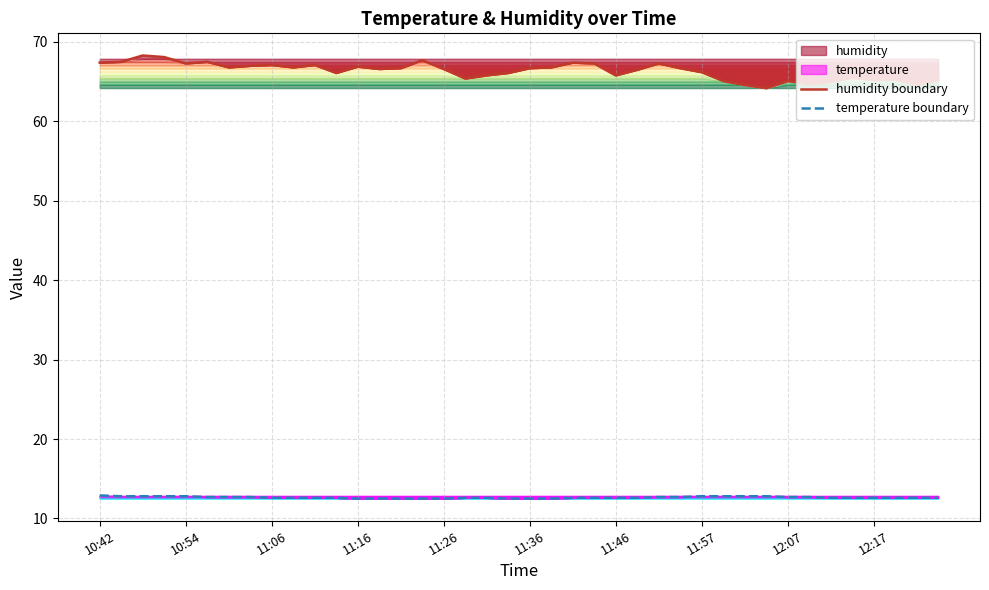

List the series in order of their overall mean, highest first.

humidity boundary, temperature boundary